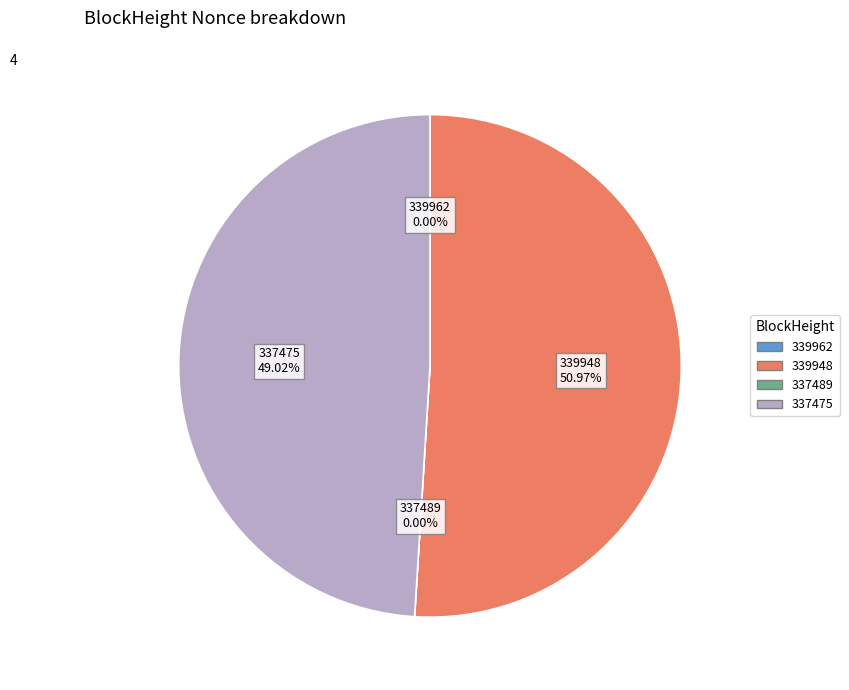

Which slice represents more than half of the pie?

339948